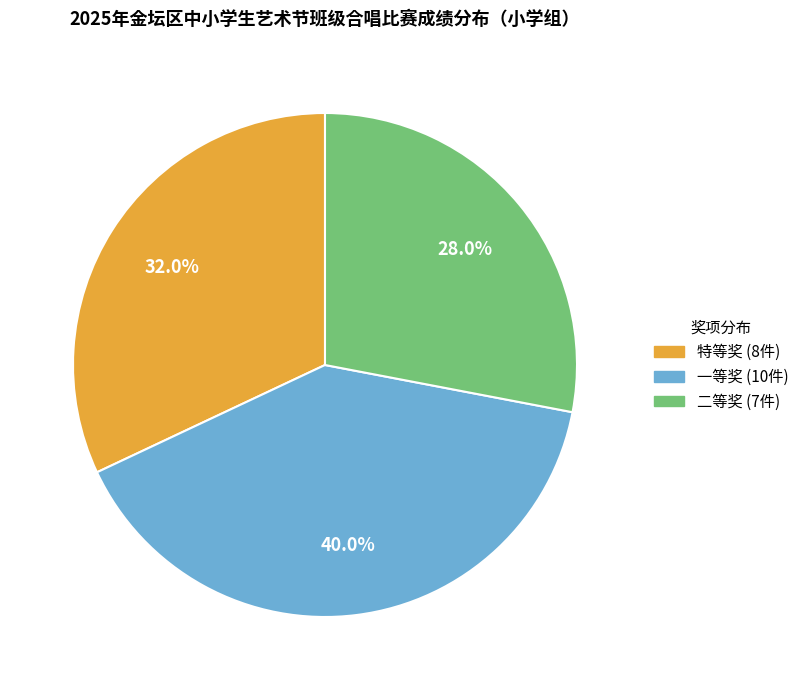

Which has a higher value, 一等奖 or 二等奖?

一等奖